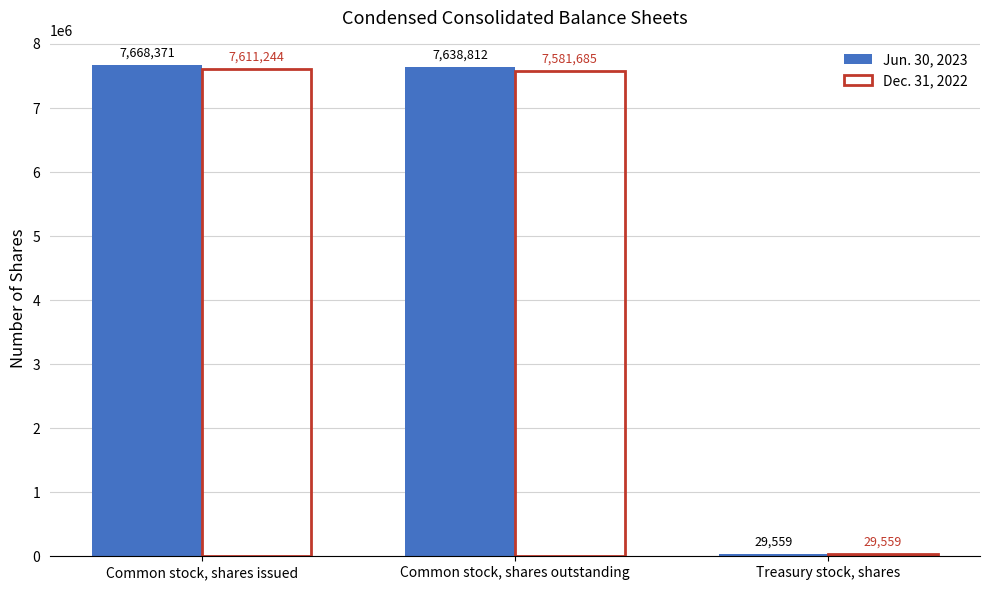

Does the chart contain any negative values?

No